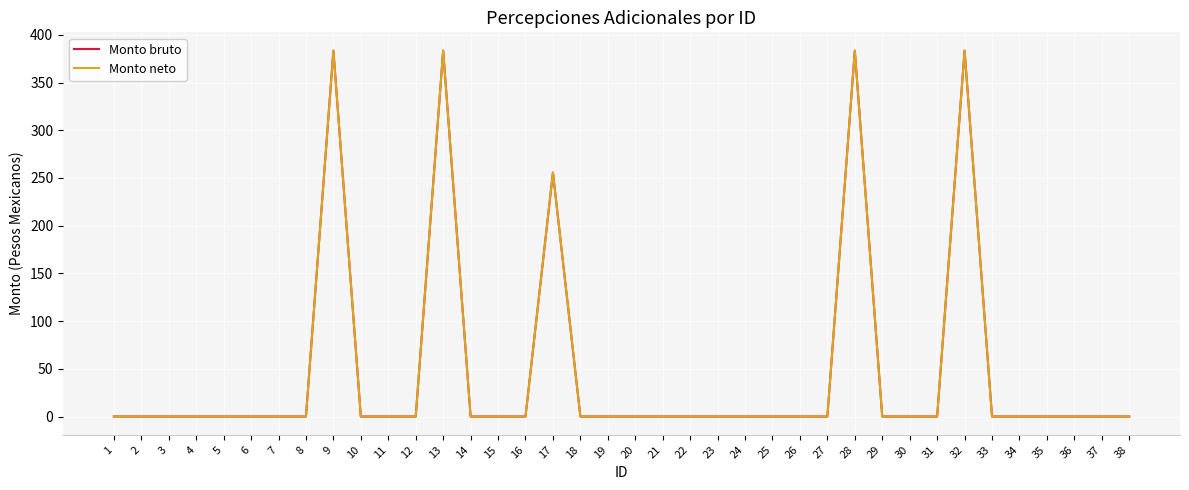

Is this an area chart (filled region under the line)?

No